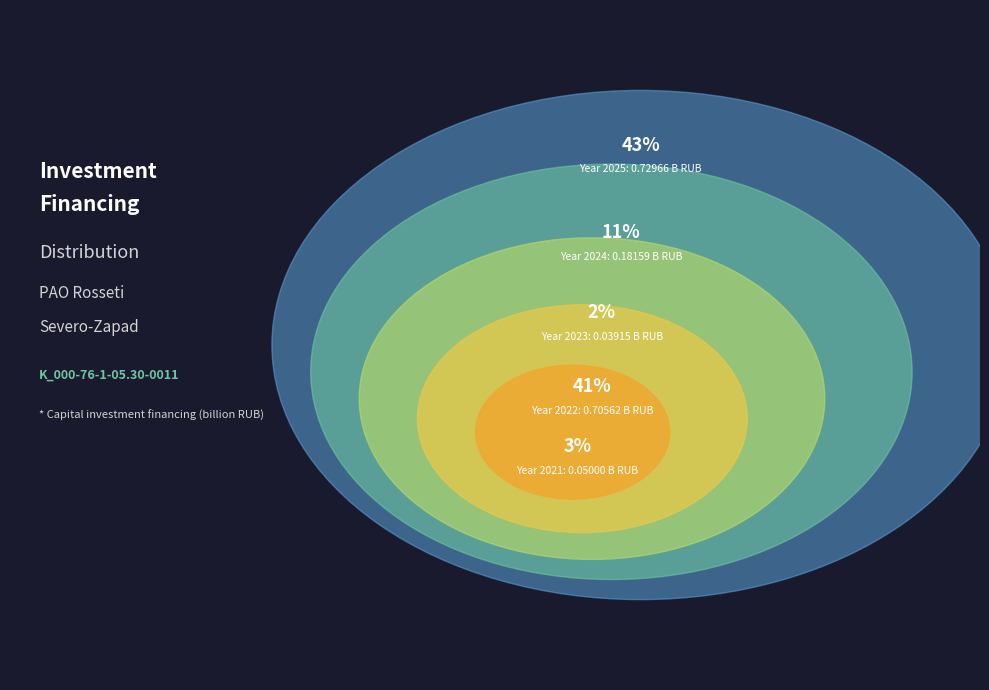

Rank the categories by value from highest to lowest.

2025, 2022, 2024, 2021, 2023